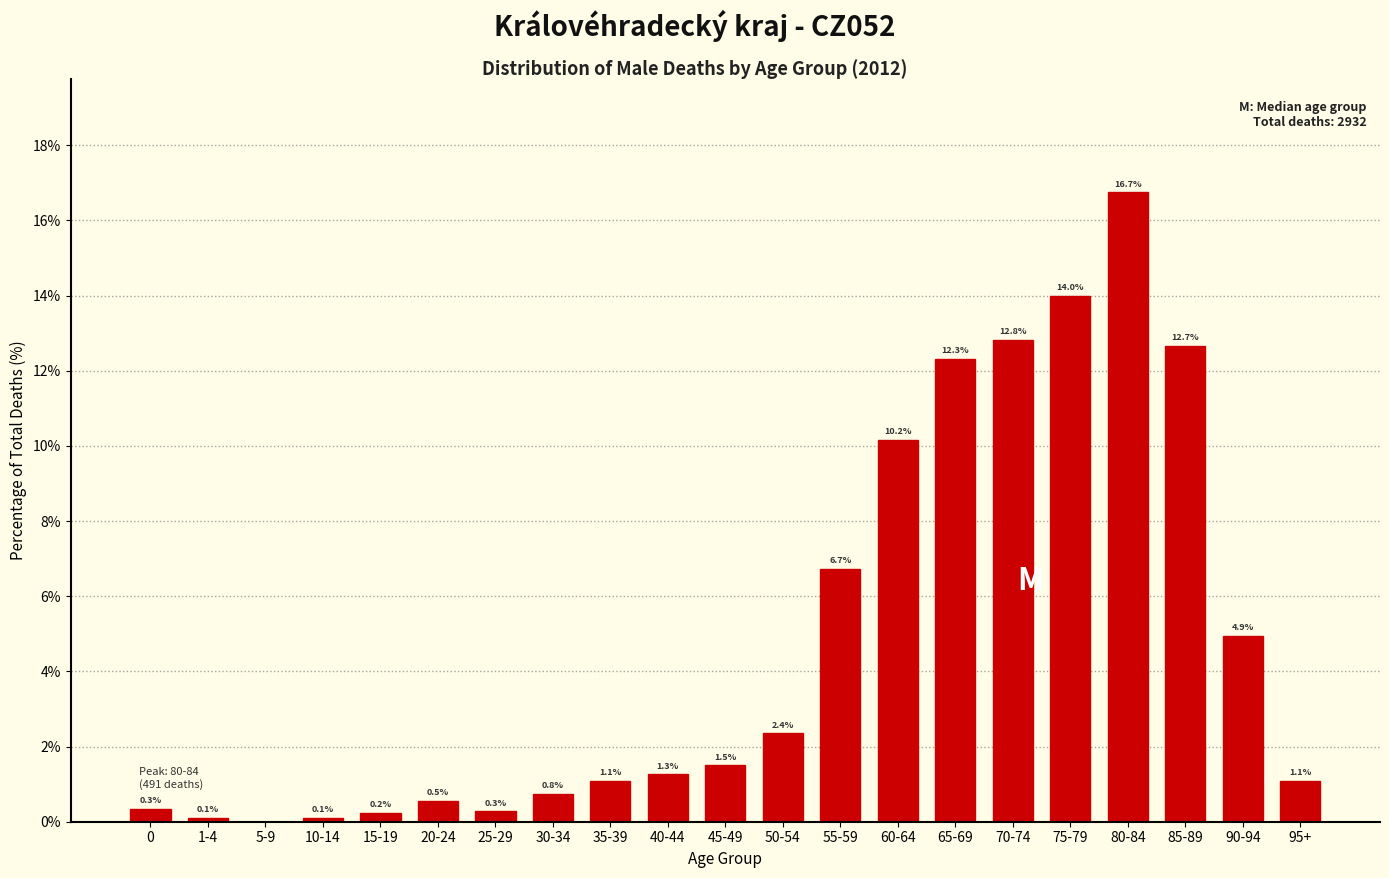

Reading left to right, extract all data points from this chart.

0=0.3	1-4=0.1	5-9=0.0	10-14=0.1	15-19=0.2	20-24=0.5	25-29=0.3	30-34=0.8	35-39=1.1	40-44=1.3	45-49=1.5	50-54=2.4	55-59=6.7	60-64=10.2	65-69=12.3	70-74=12.8	75-79=14.0	80-84=16.7	85-89=12.7	90-94=4.9	95+=1.1